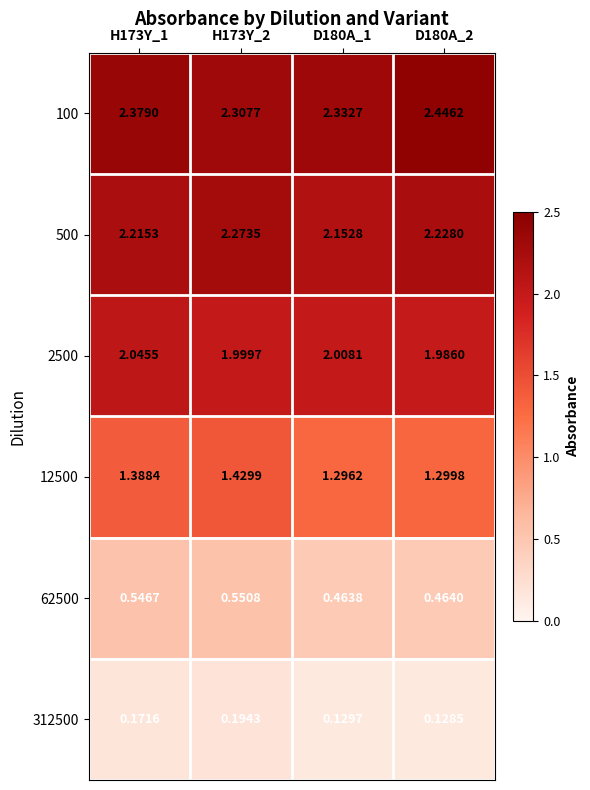

Is the value of 2500 at H173Y_2 greater than the value of 500 at D180A_1?

No